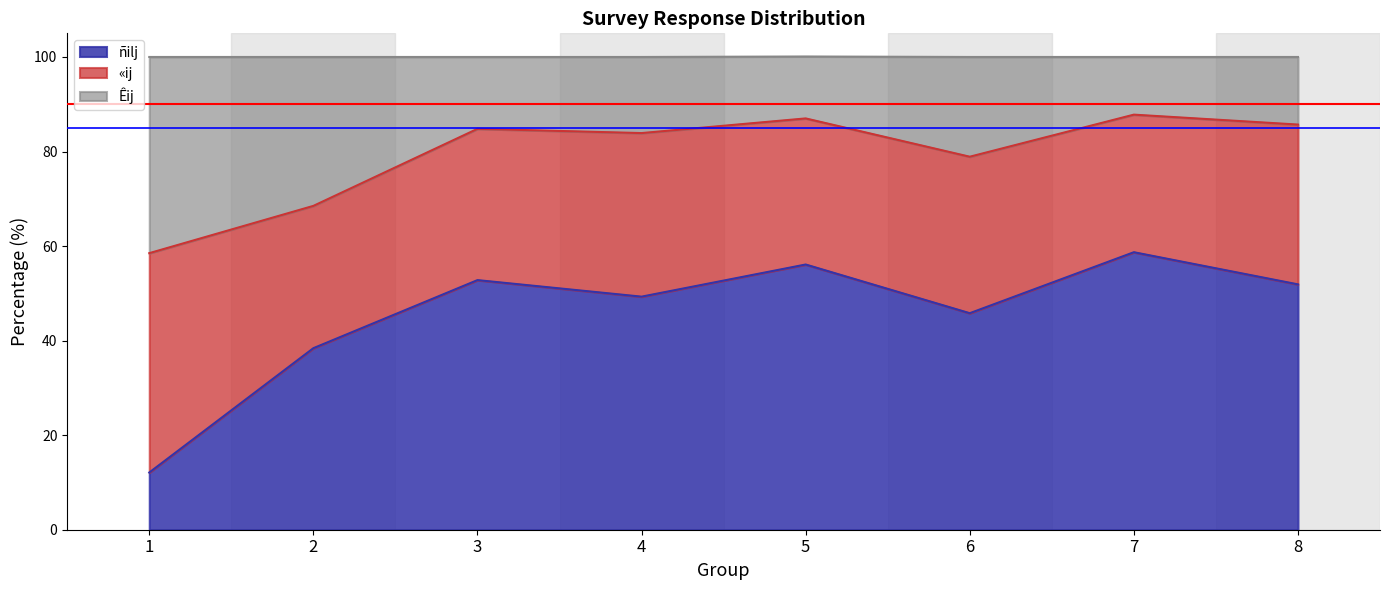

What is the maximum value for ñilj?

58.7